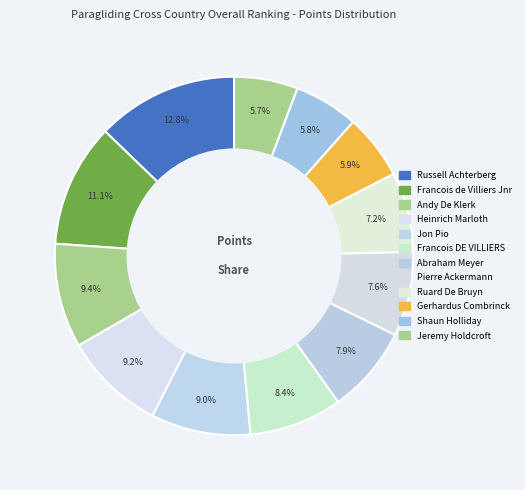

How many slices are in this pie chart?

12